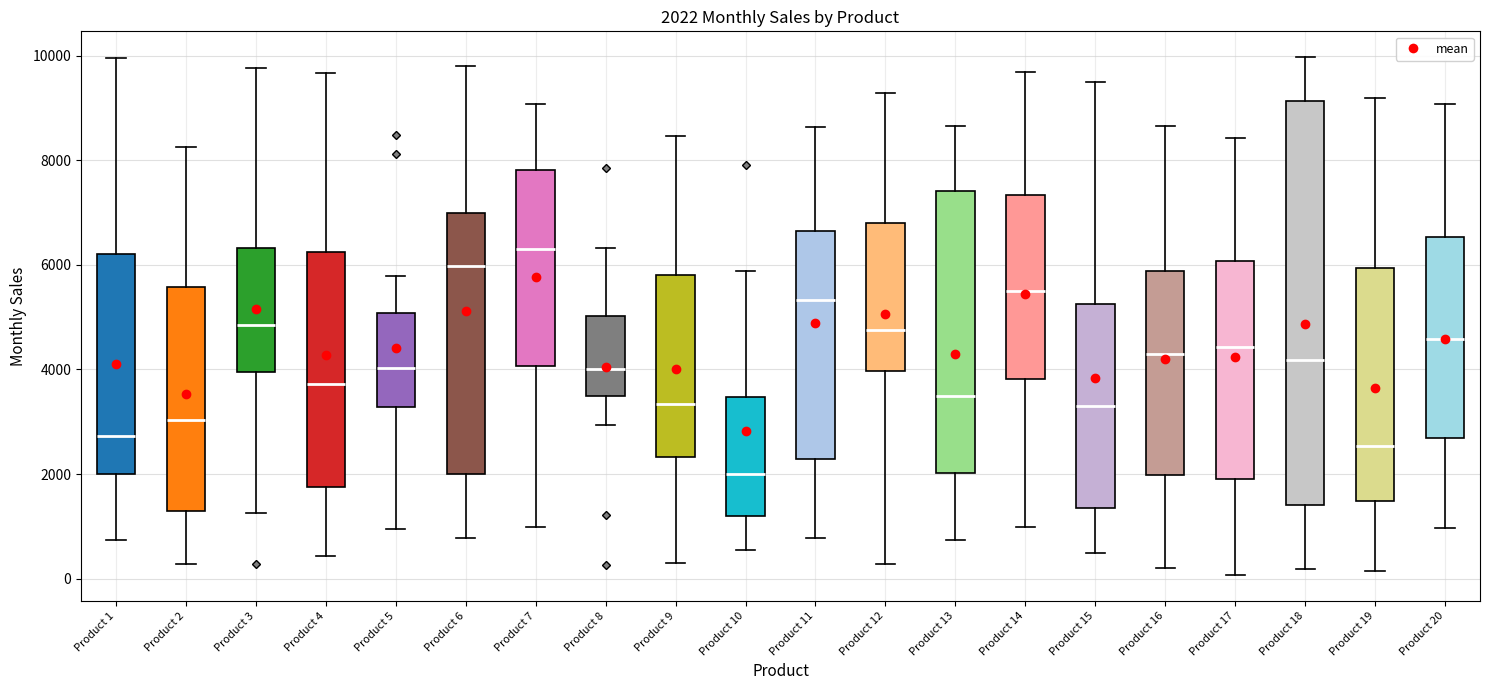

Which box has the highest median line?

Product 7